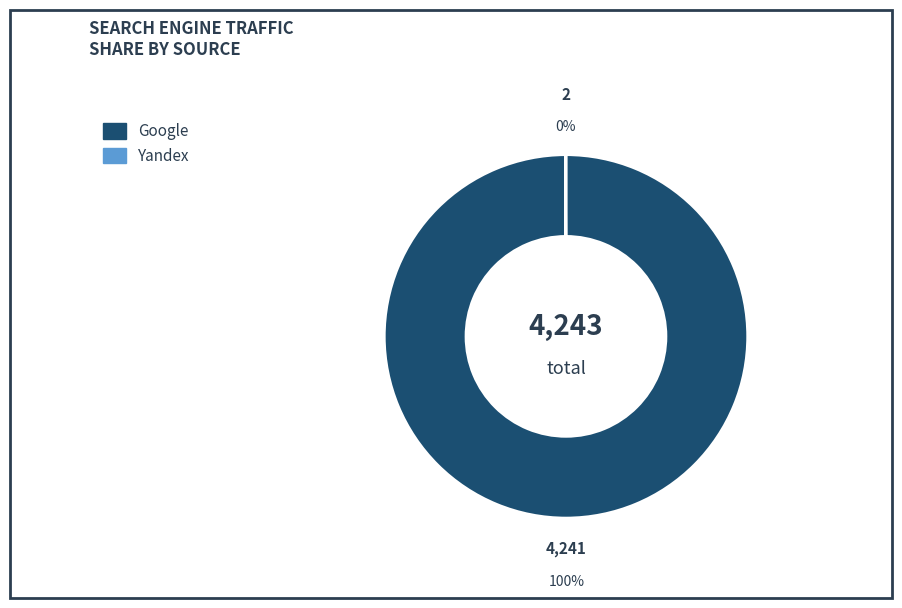

To the nearest percent, what is the average slice percentage?

50%